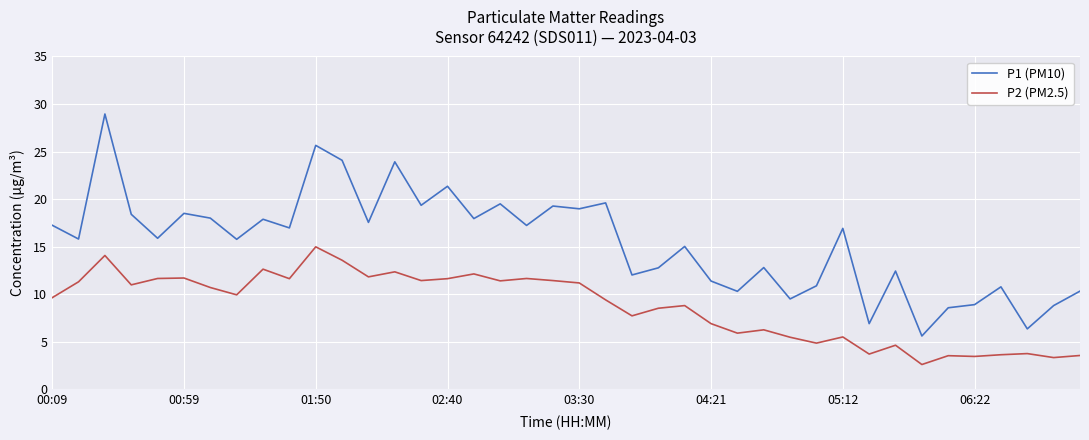

Which series has the widest spread of values?

P1 (PM10)